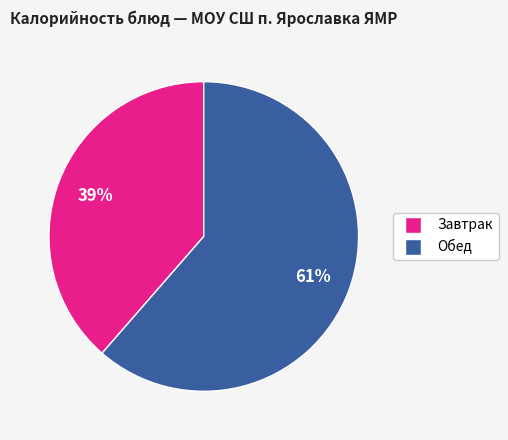

To the nearest percent, what is the average slice percentage?

50%